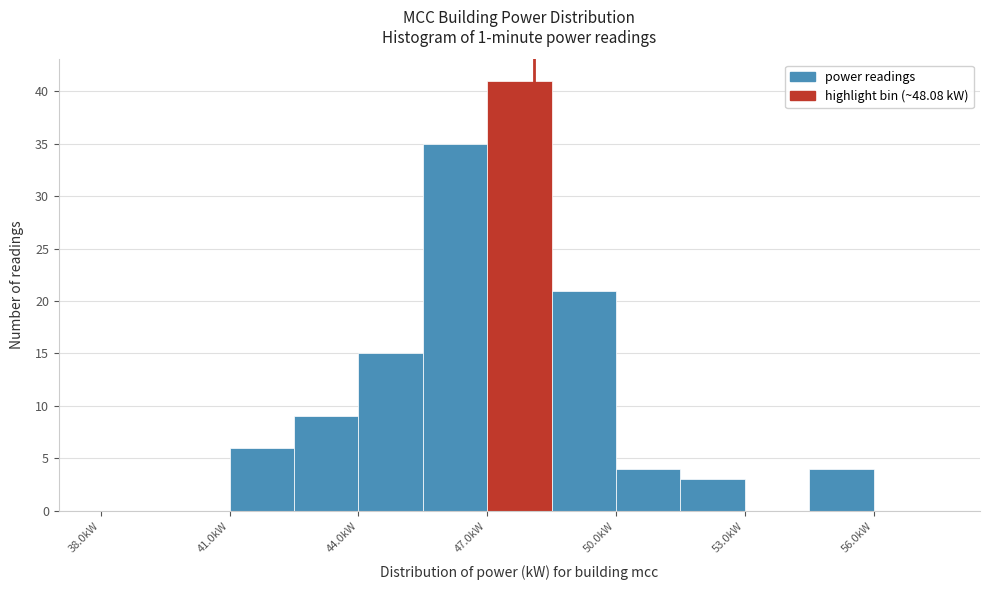

Read against the x-axis, roughly where is the centre of the tallest bar?

48.0